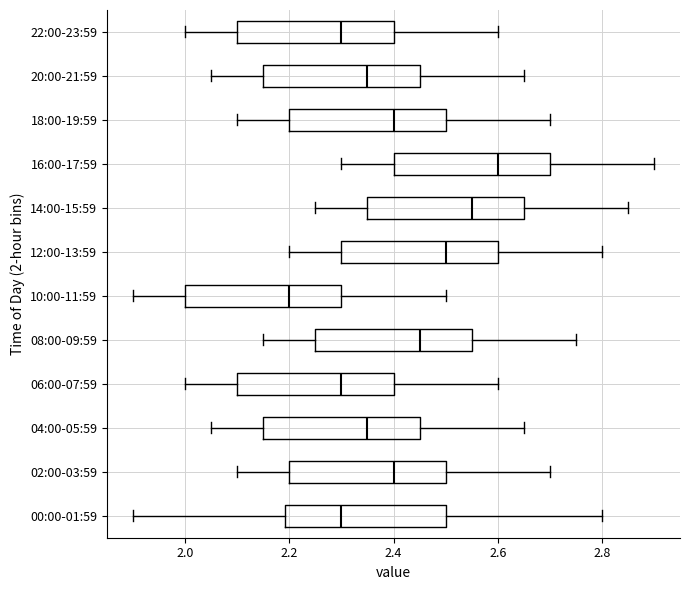

Where is the right edge of the box for 22:00-23:59 on the x-axis? The values are not printed on the chart, so give them approximately, as read against the axis.

2.40